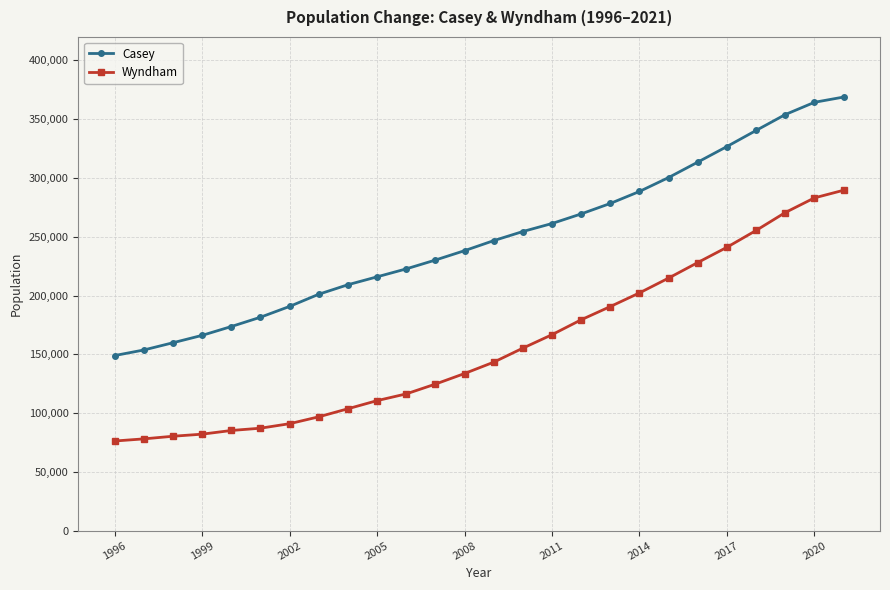

Which series has the largest total across all categories?

Casey